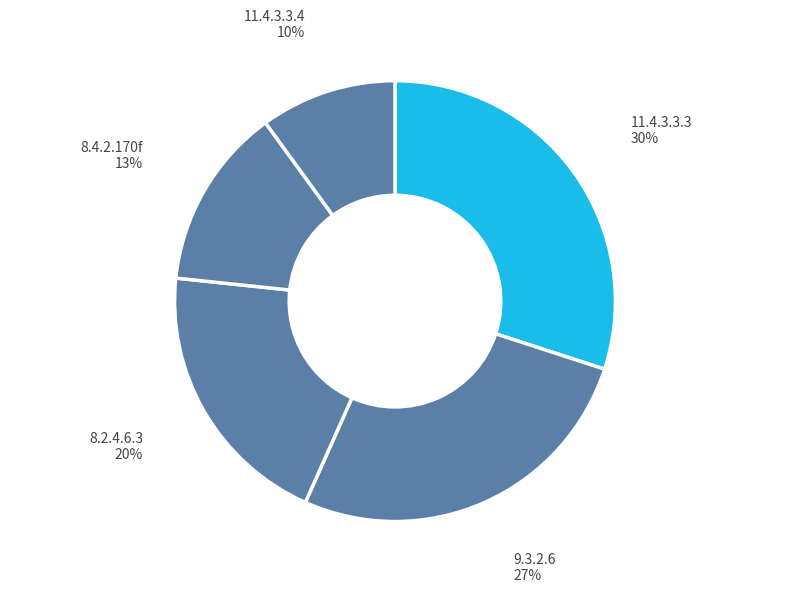

How many slices are in this pie chart?

5